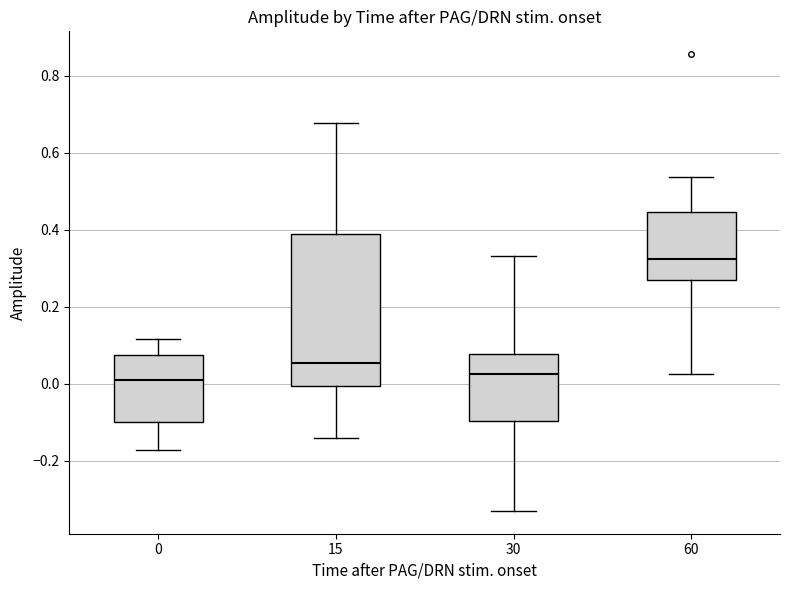

Which box has the highest median line?

60